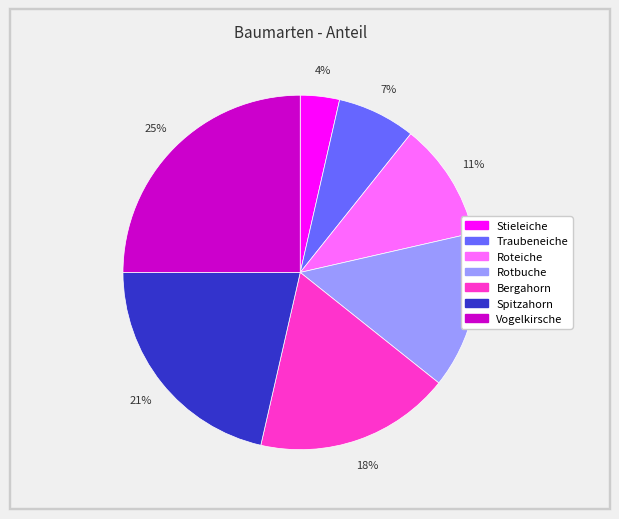

Is there a majority slice in this chart?

No